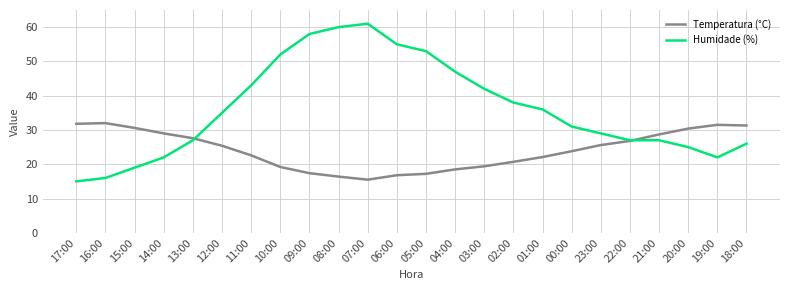

Is the value of Humidade (%) at 12:00 greater than the value of Temperatura (°C) at 12:00?

Yes